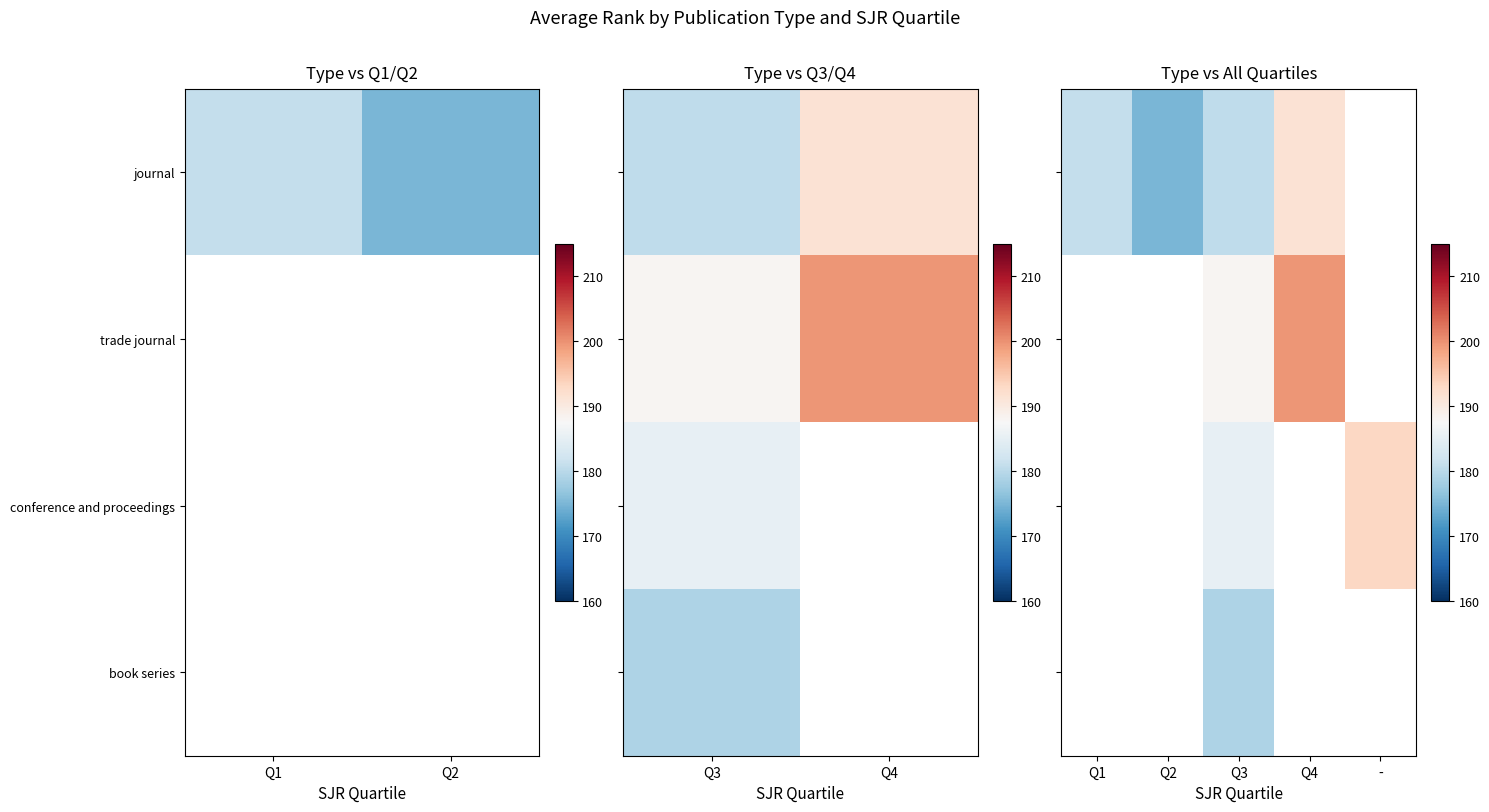

True or false: conference and proceedings has a value of 58.9 at Q3.

False